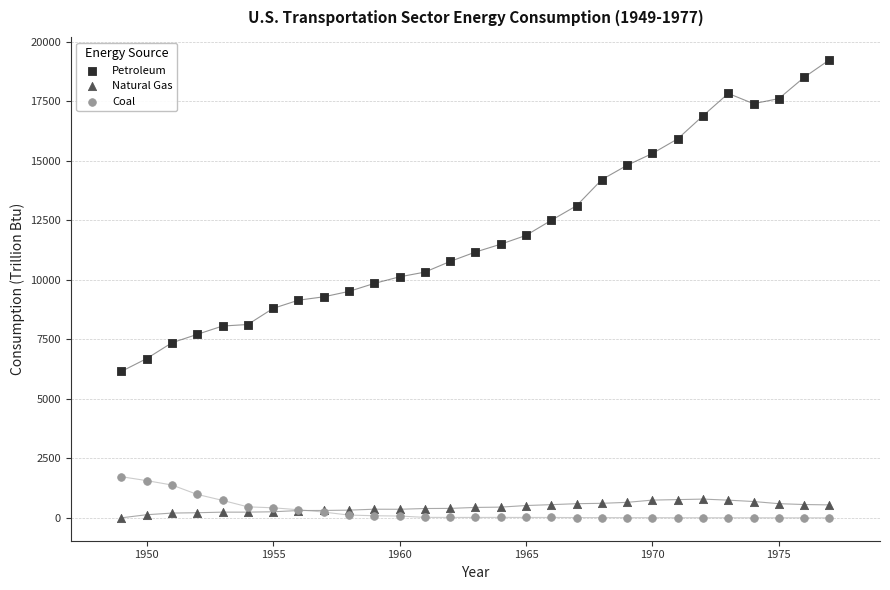

Which series reaches the maximum Y coordinate?

Petroleum